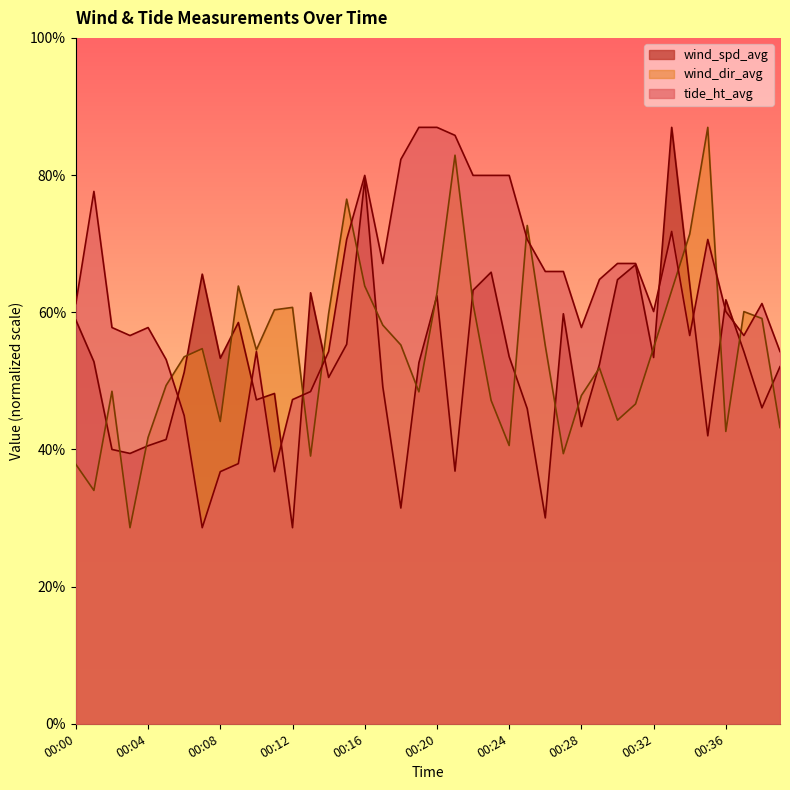

What is the difference between the maximum and minimum values in the tide_ht_avg series?

6.6